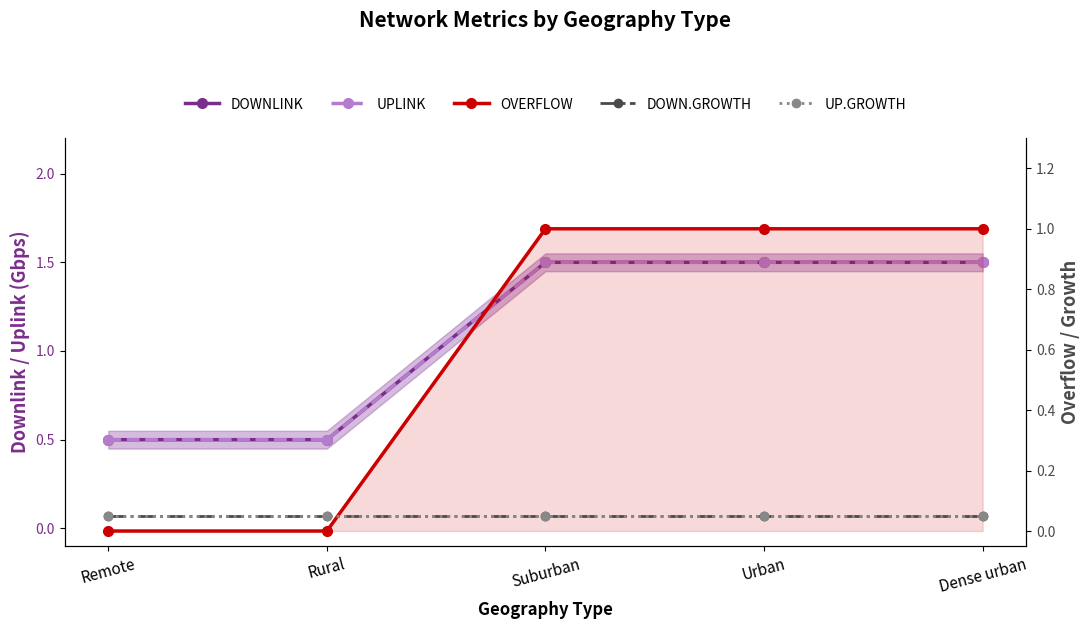

What are all the series names shown in the legend?

DOWNLINK, UPLINK, OVERFLOW, DOWN.GROWTH, UP.GROWTH